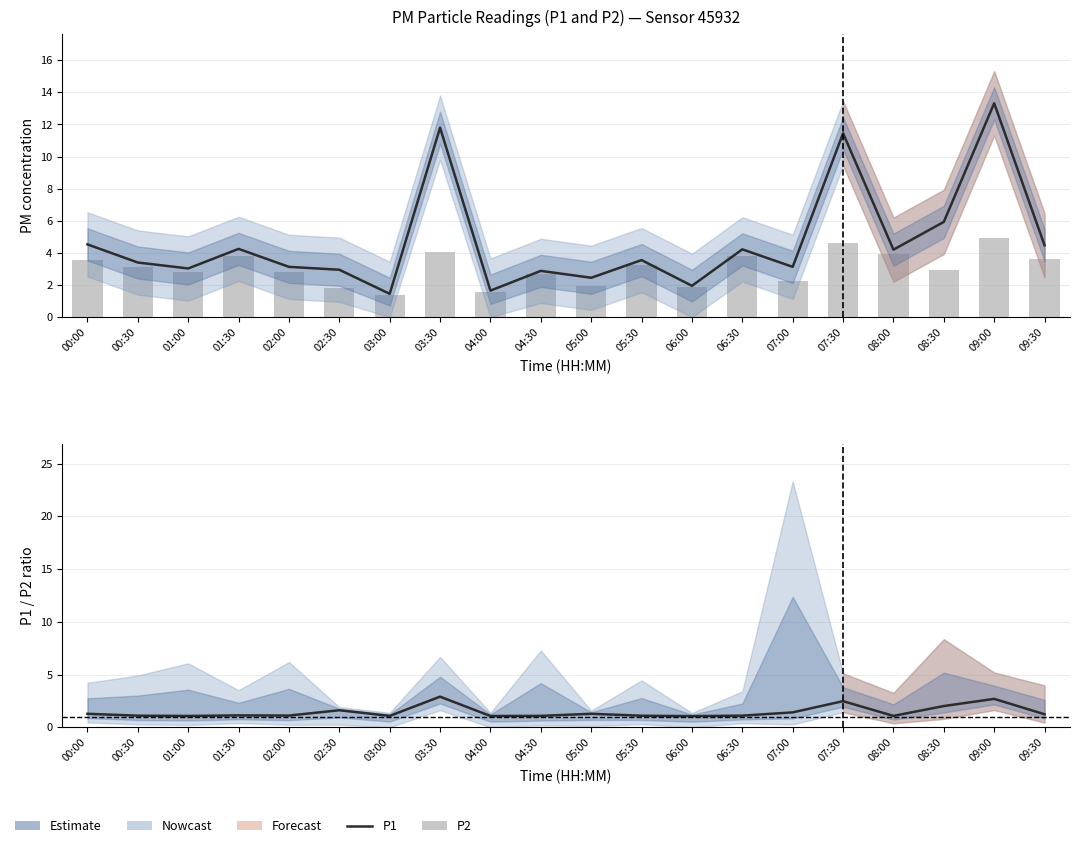

What position from the left is 07:30?

16